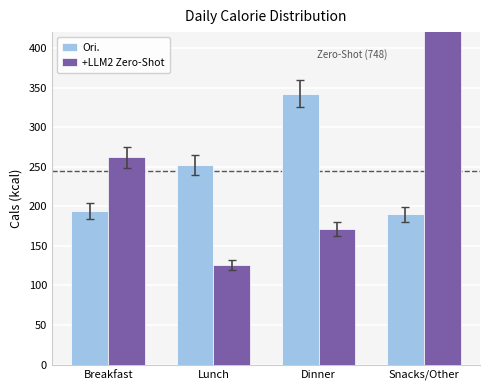

What is the difference between the highest and lowest values at Lunch?

126